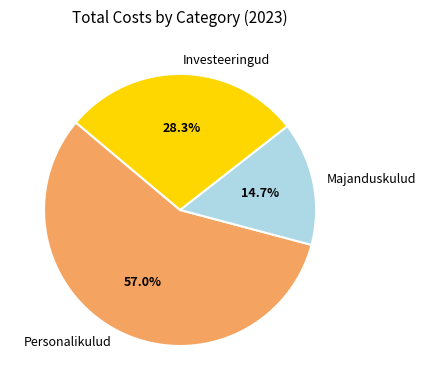

To the nearest percent, what is the difference between the Investeeringud and Personalikulud slice percentages?

29%